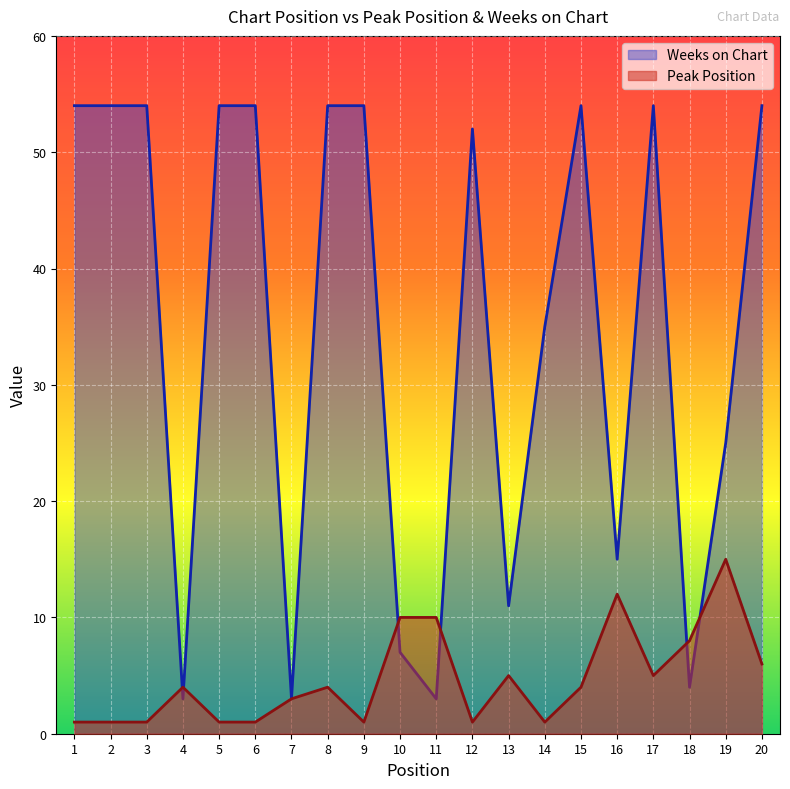

Rank the categories by Weeks on Chart value from lowest to highest.

4, 7, 11, 18, 10, 13, 16, 19, 14, 12, 1, 2, 3, 5, 6, 8, 9, 15, 17, 20